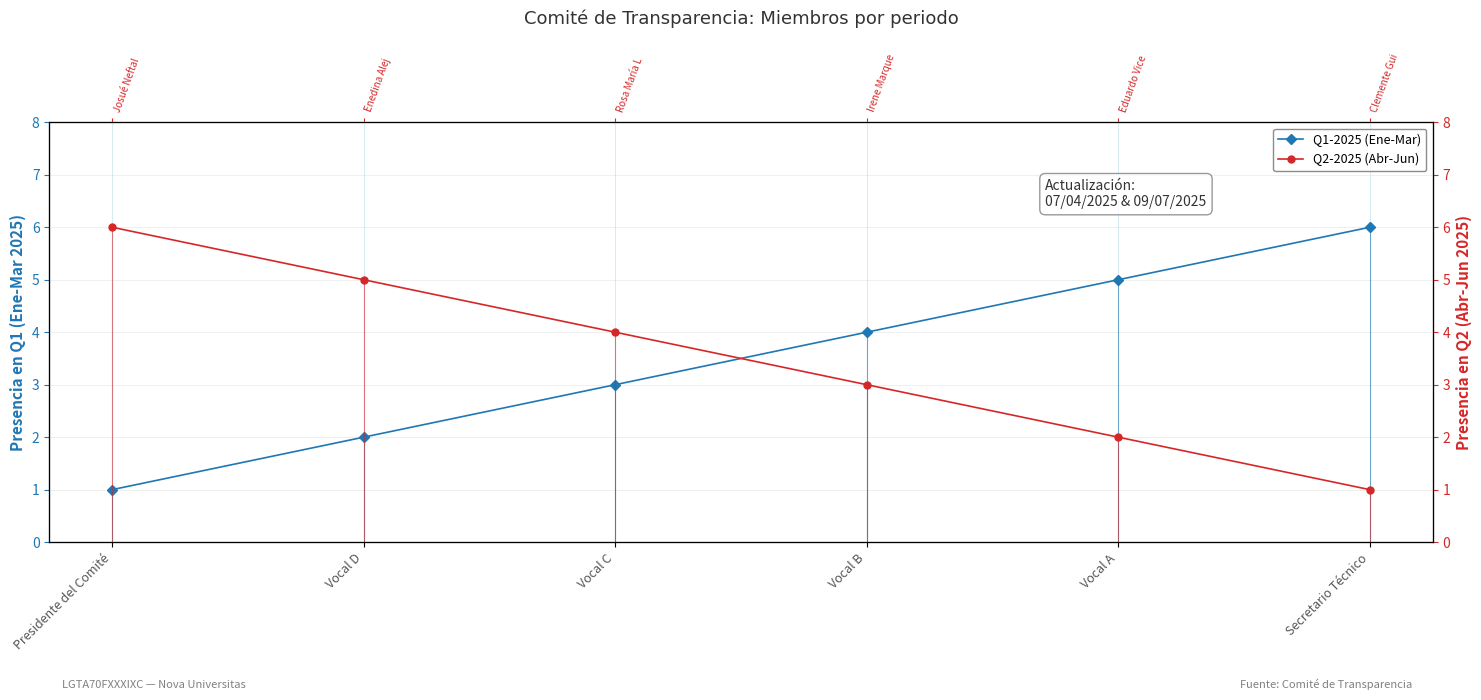

At how many categories does at least one series exceed 3?

6